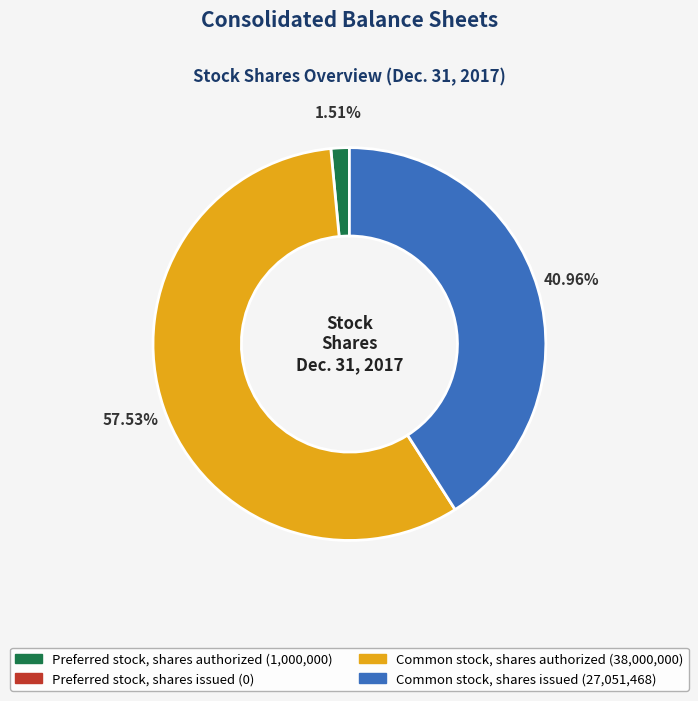

Is there any slice that represents more than half of the pie?

Yes